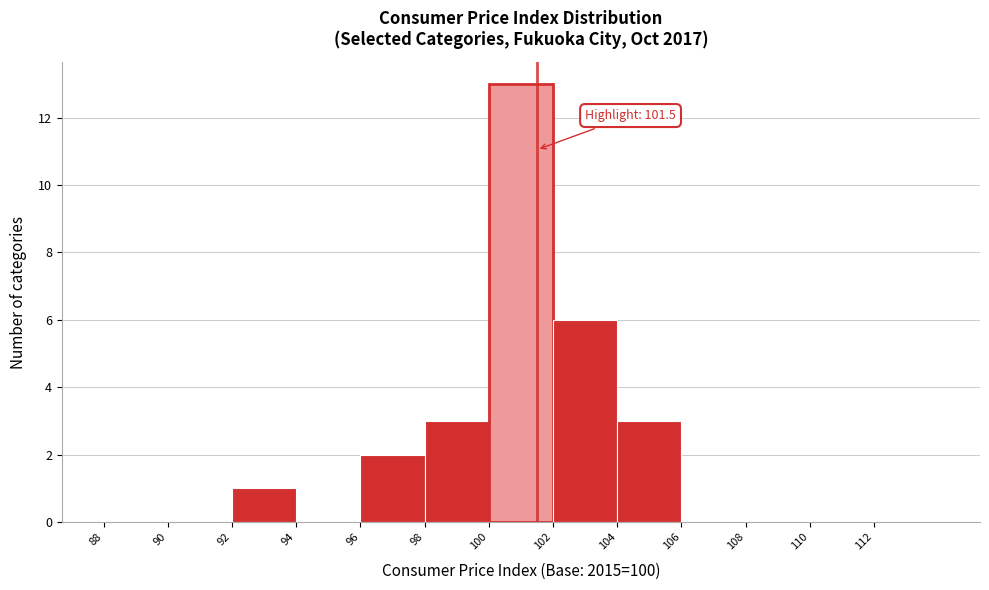

Over which range of the x-axis is the bar tallest?

100 to 102